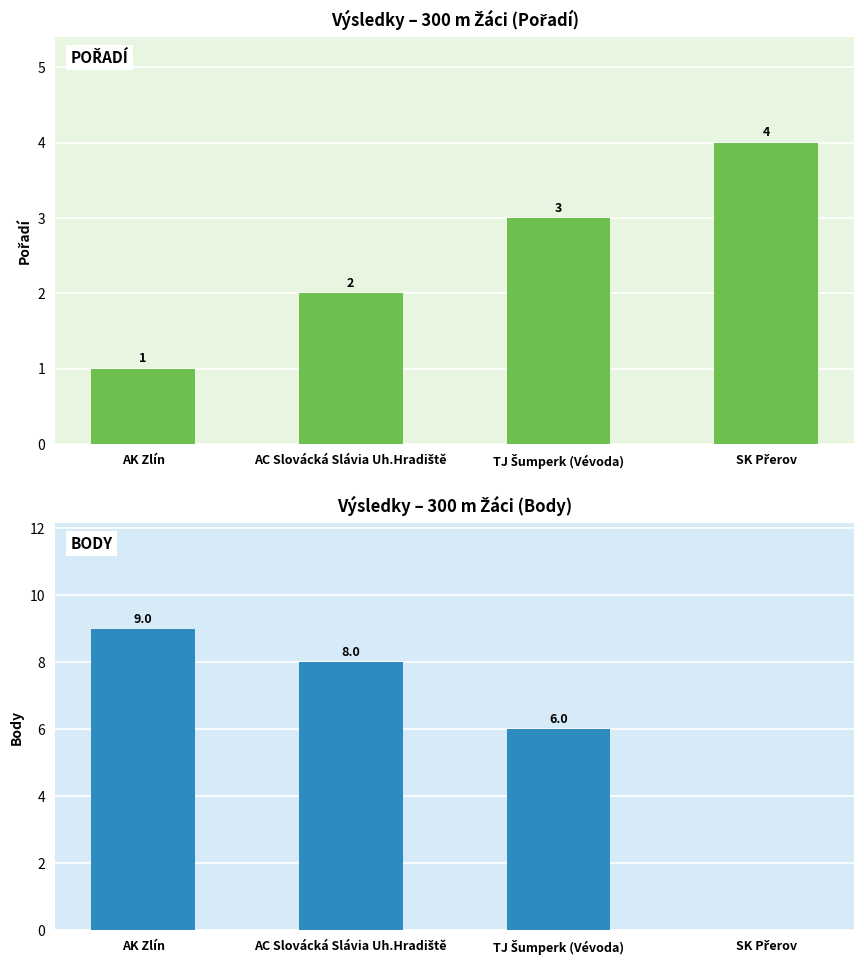

List the series in order of their peak value, highest first.

Body, Pořadí